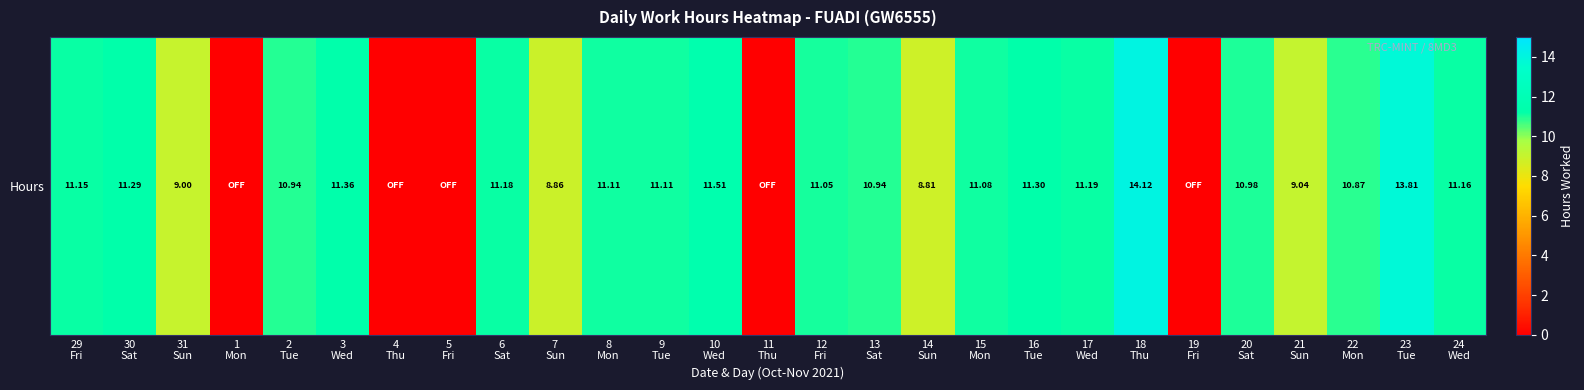

What is the maximum value shown in the chart?

14.1